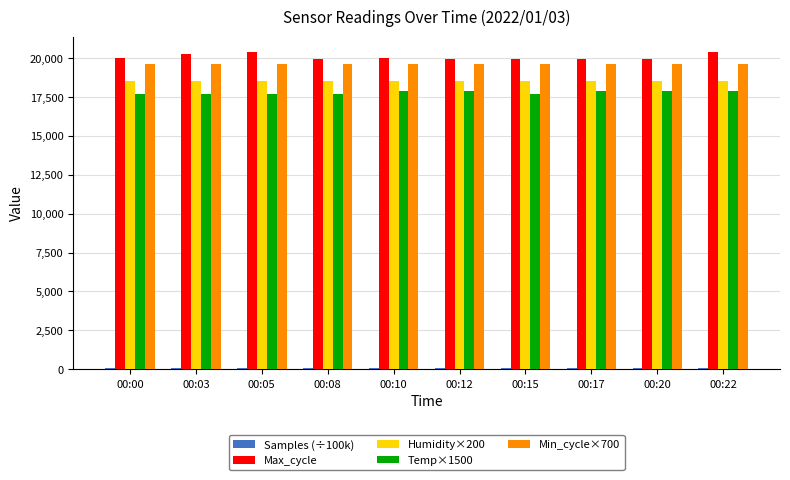

What is the sum of the Min_cycle×700 values at 00:00 and 00:03?

39200.0